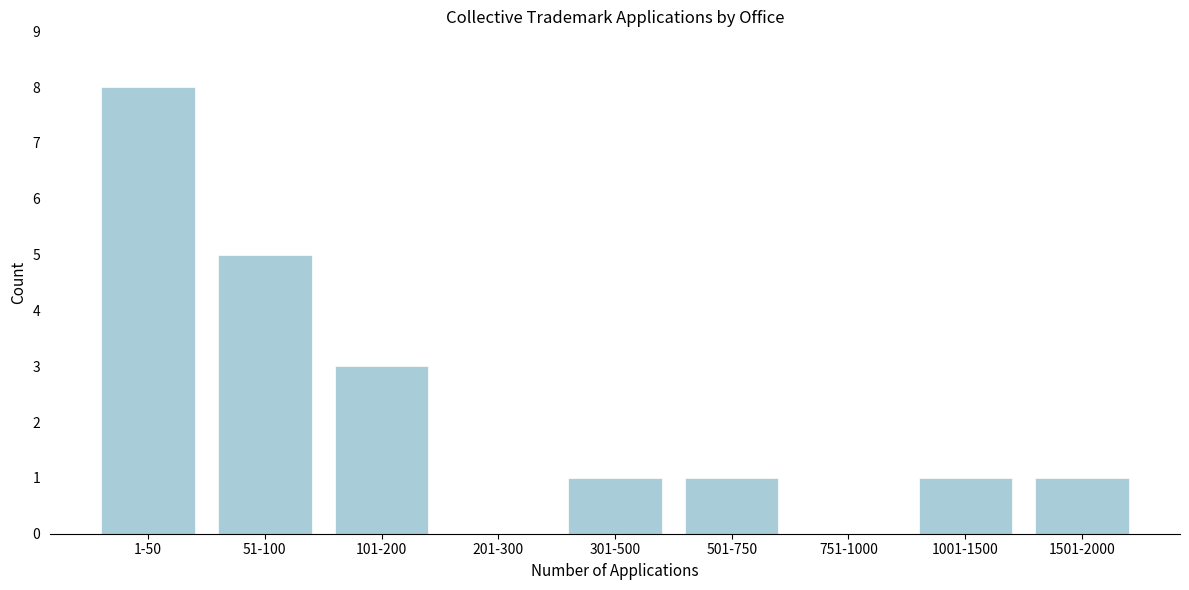

Reading left to right, extract all data points from this chart.

1-50=8	51-100=5	101-200=3	201-300=0	301-500=1	501-750=1	751-1000=0	1001-1500=1	1501-2000=1